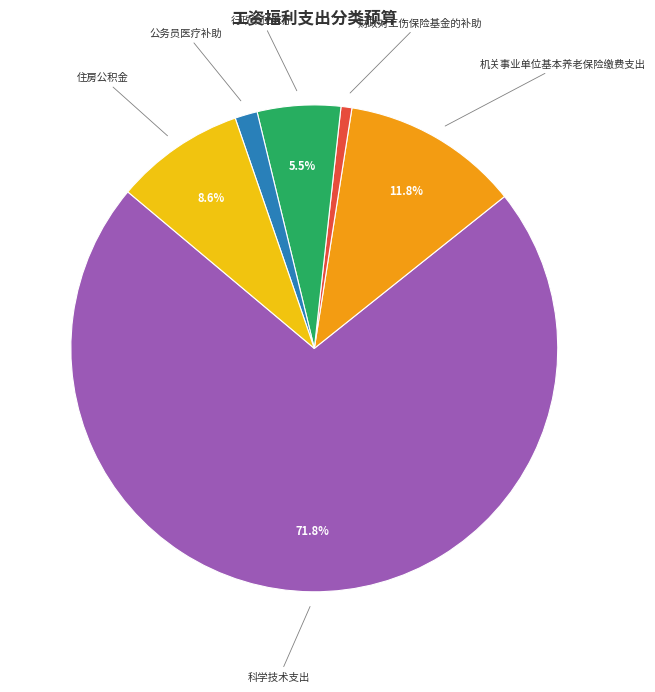

Is there a majority slice in this chart?

Yes